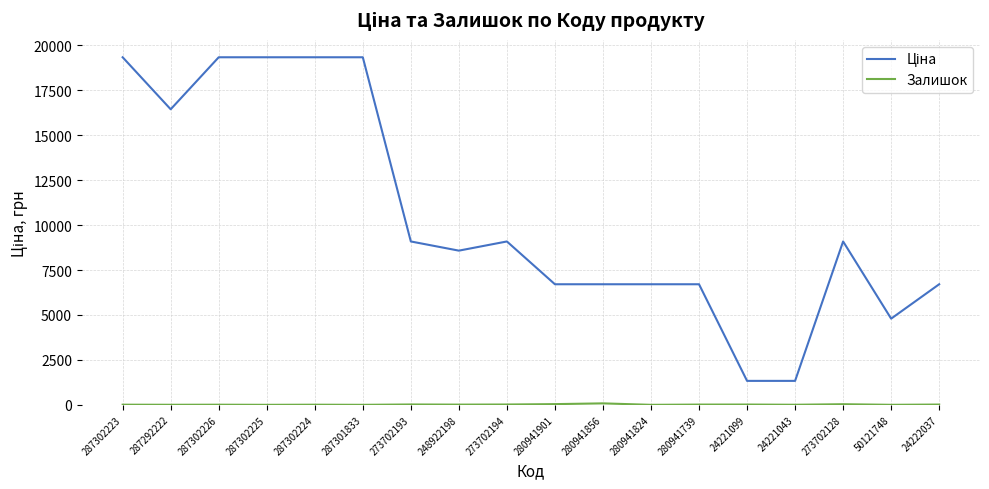

How many lines are shown in the chart?

2